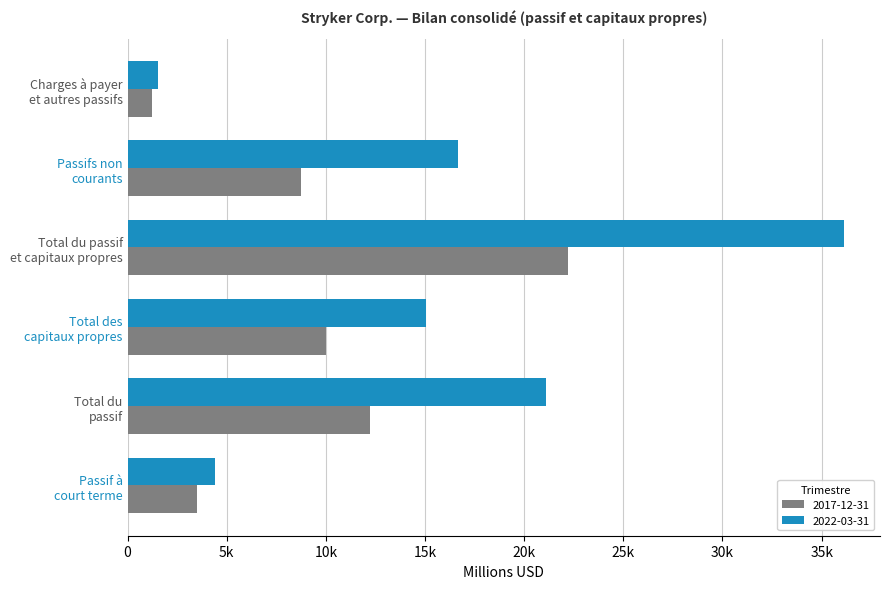

Is the value of 2017-12-31 at Passif à
court terme greater than the value of 2022-03-31 at Total du
passif?

No